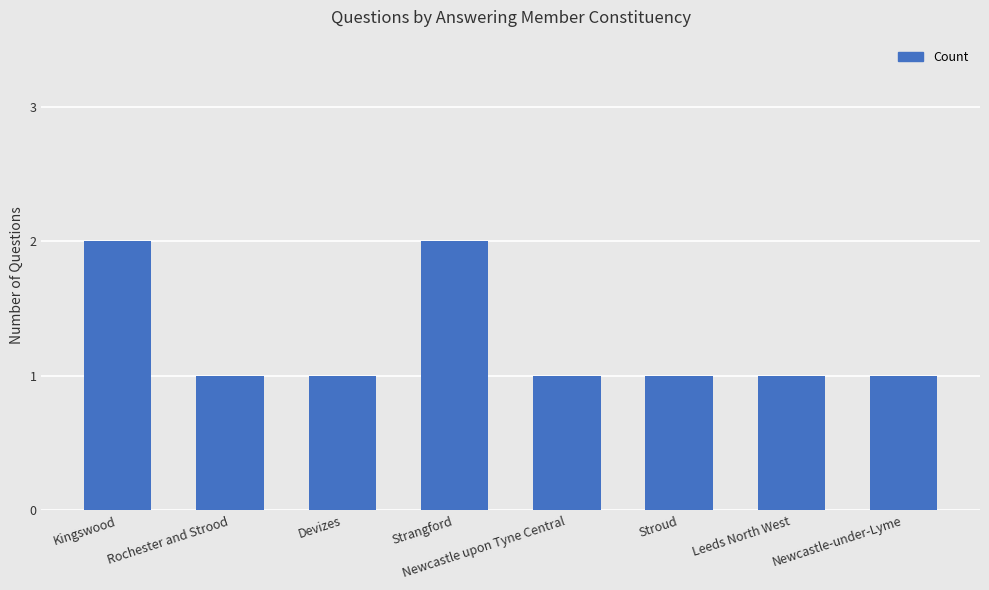

Reading left to right, list all the values displayed in this chart.

2	1	1	2	1	1	1	1